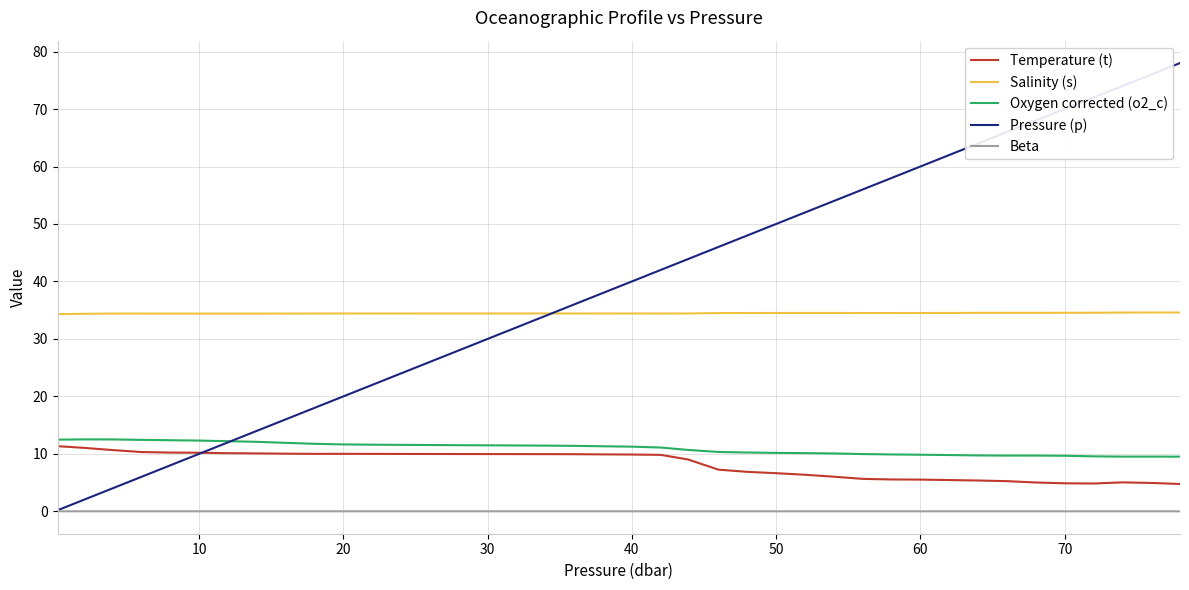

What is the highest value of the Temperature (t) series?

11.3